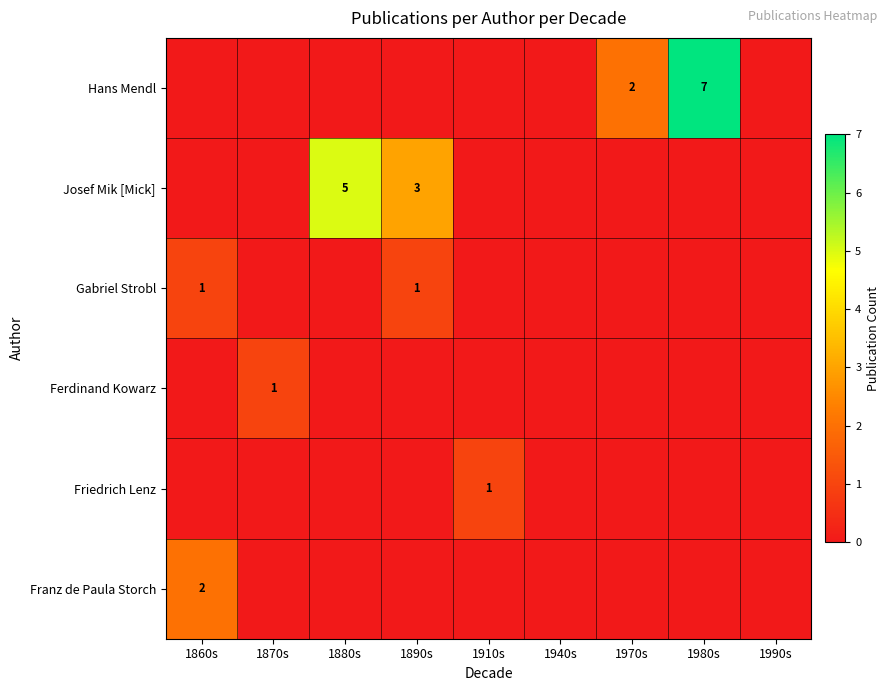

What is the greatest value displayed?

7